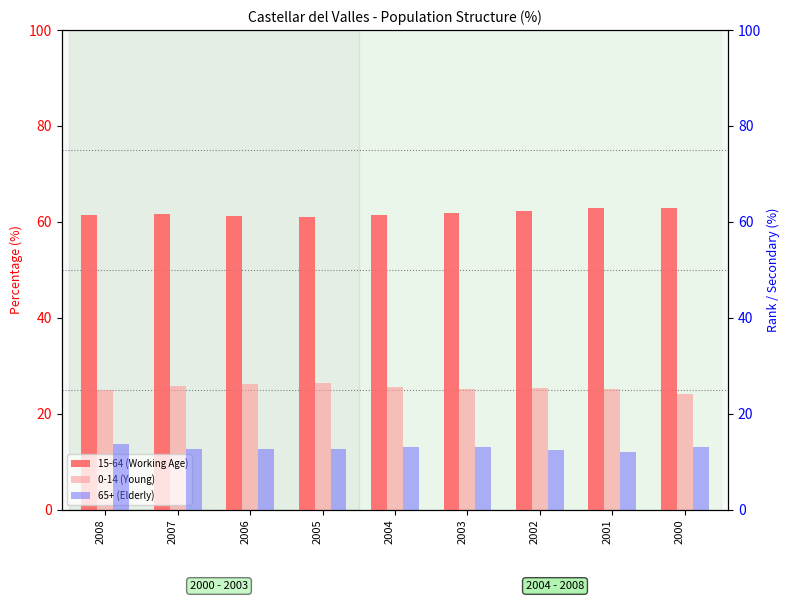

At which category does the chart reach its minimum across all series?

2001